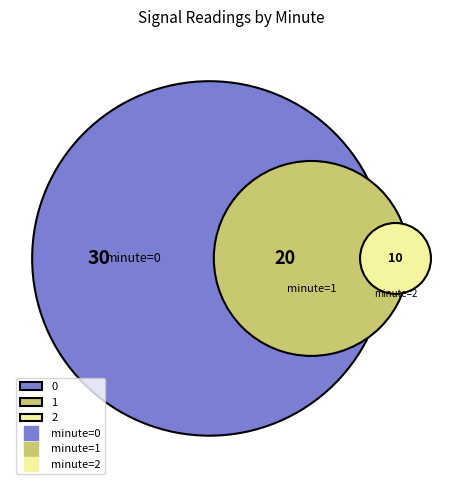

Is it true that 2 is 23% of the pie?

False